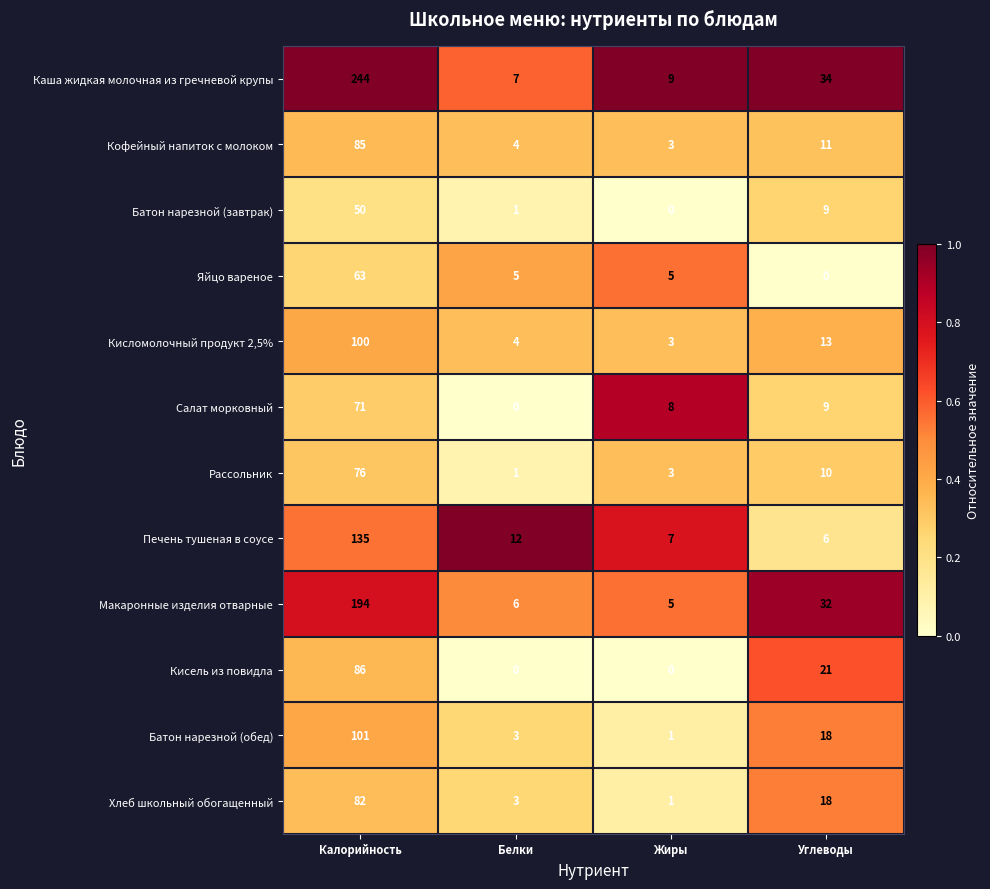

At how many categories does at least one series exceed 0?

4